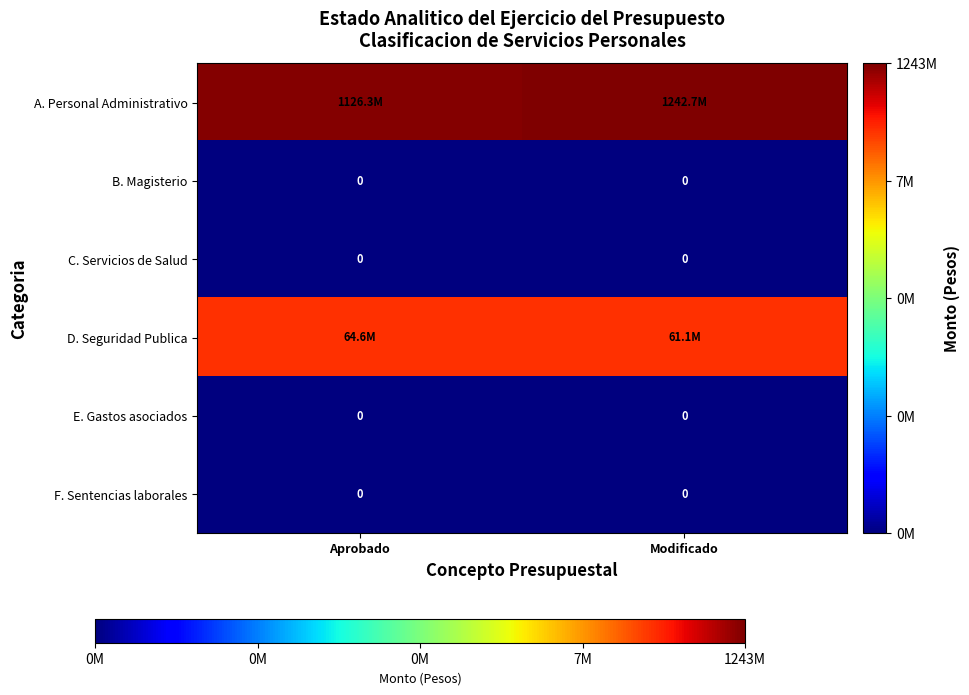

Which label corresponds to the largest value in the chart?

Modificado